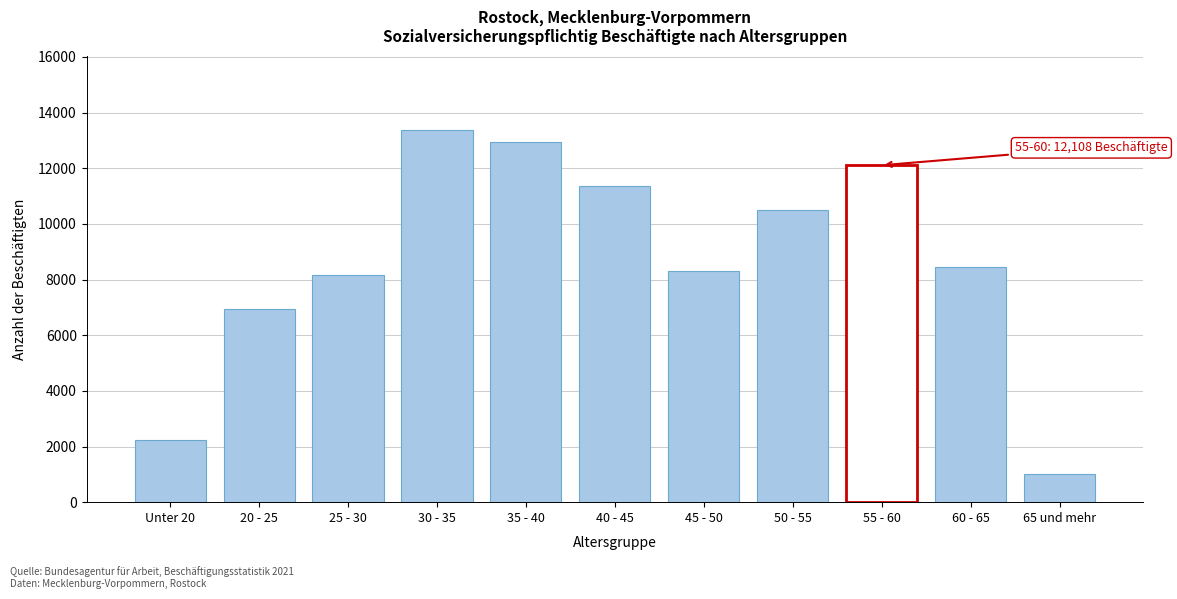

Reading left to right, transcribe all the data shown in this chart.

2244	6936	8158	13364	12948	11348	8307	10491	12108	8455	1027